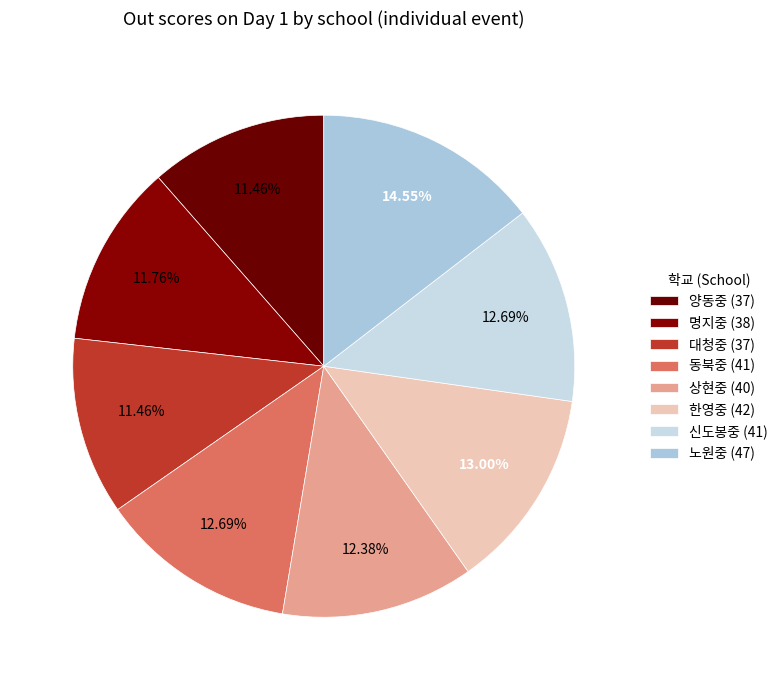

How many segments does this pie chart have?

8